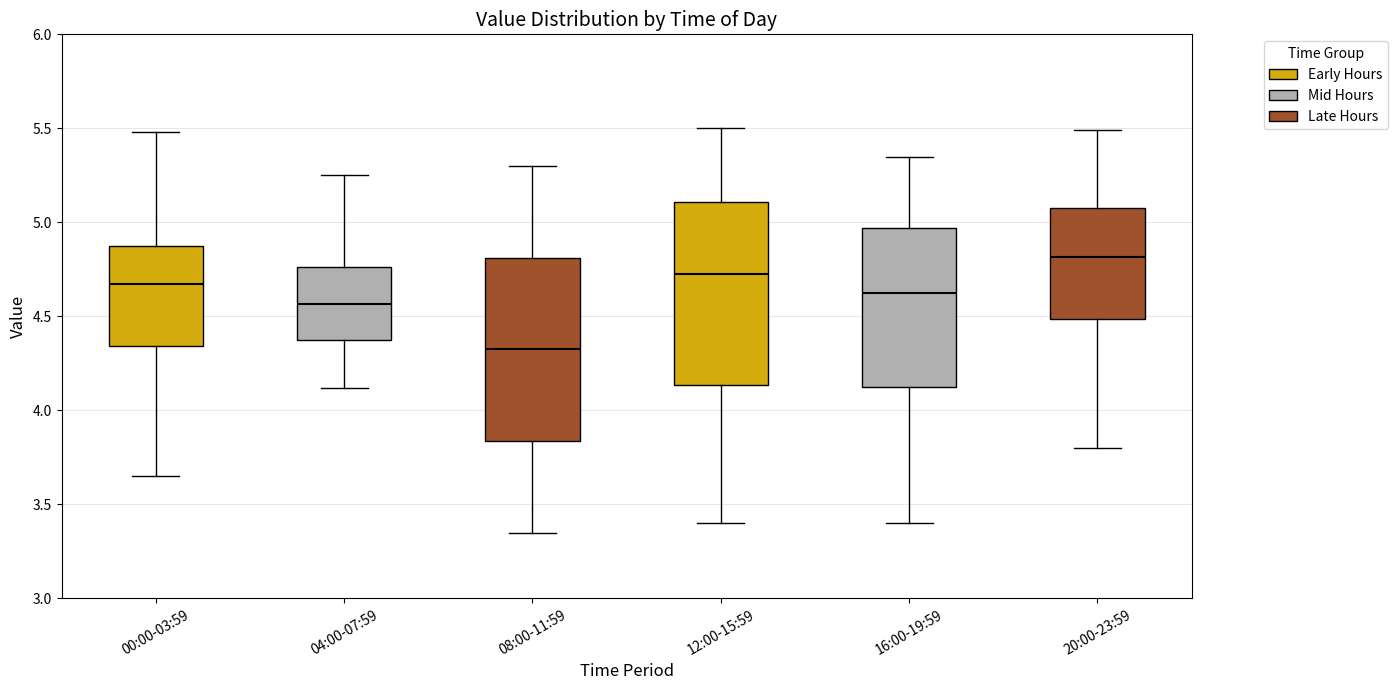

Reading left to right, read every box against the y-axis: the position of its median line, the range the box covers, and the ends of its whiskers. The values are not printed on the chart, so give them approximately, as read against the axis.

00:00-03:59: median 4.65, box 4.35 to 4.90, whiskers 3.65 to 5.50
04:00-07:59: median 4.55, box 4.40 to 4.75, whiskers 4.10 to 5.25
08:00-11:59: median 4.35, box 3.85 to 4.80, whiskers 3.35 to 5.30
12:00-15:59: median 4.75, box 4.15 to 5.10, whiskers 3.40 to 5.50
16:00-19:59: median 4.65, box 4.15 to 4.95, whiskers 3.40 to 5.35
20:00-23:59: median 4.80, box 4.50 to 5.10, whiskers 3.80 to 5.50